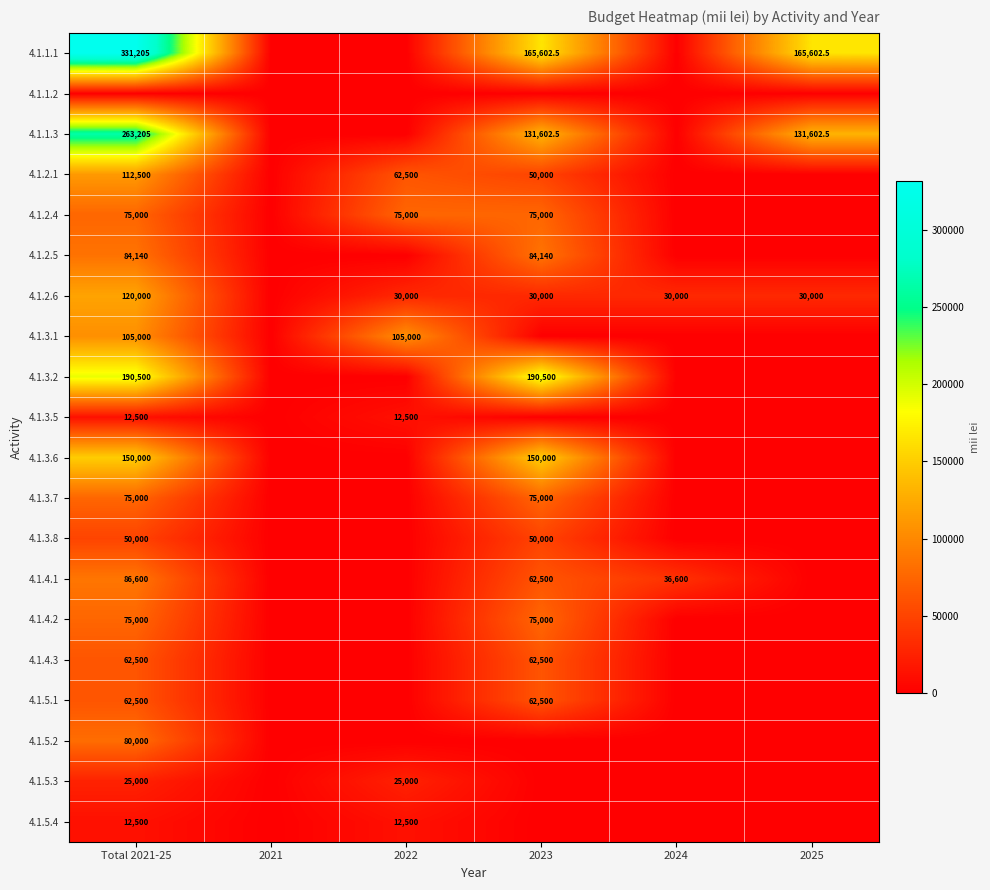

The value of 4.1.4.1 at Total 2021-25 is 155102.8. True or false?

False